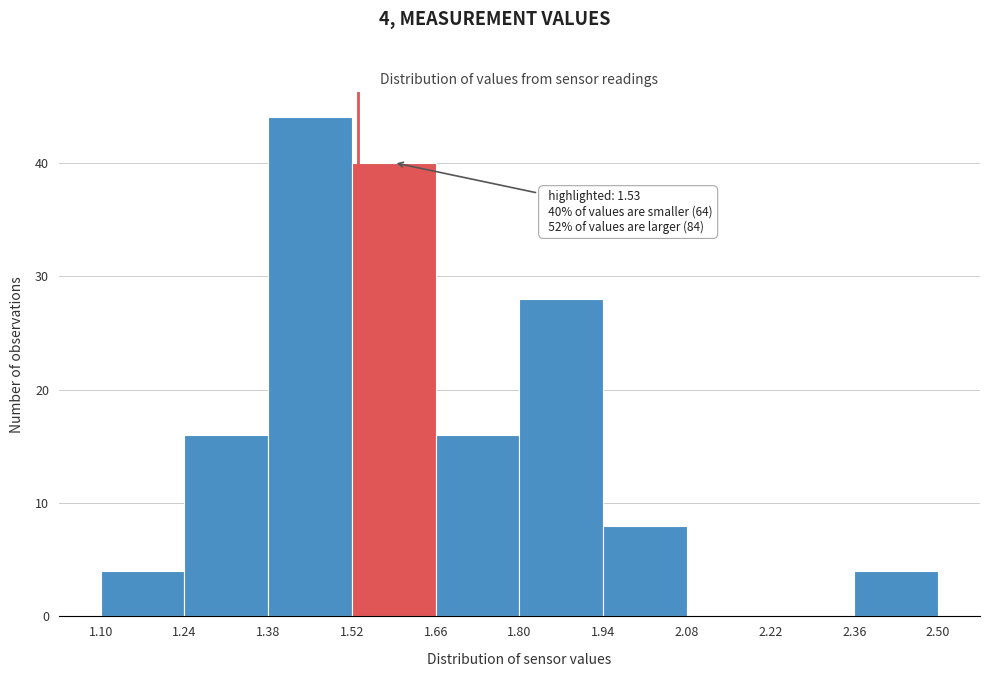

Over which range of the x-axis is the bar tallest?

1.38 to 1.52